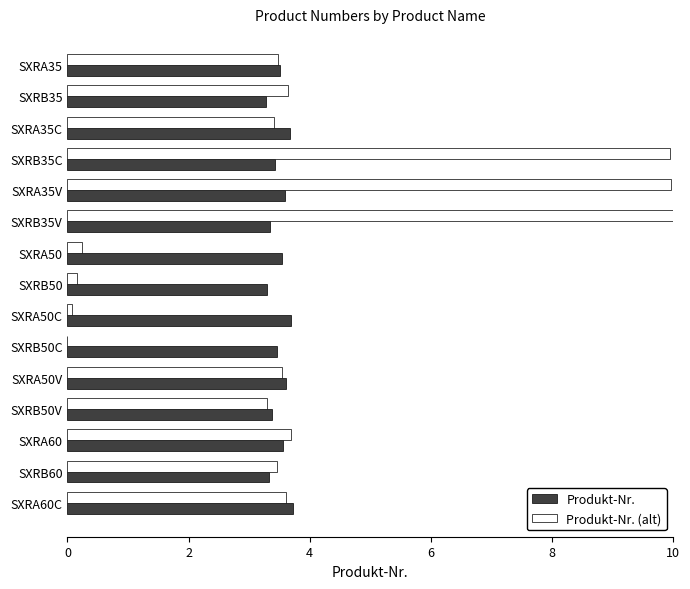

Count the Produkt-Nr. values in the range 3 to 4.

15